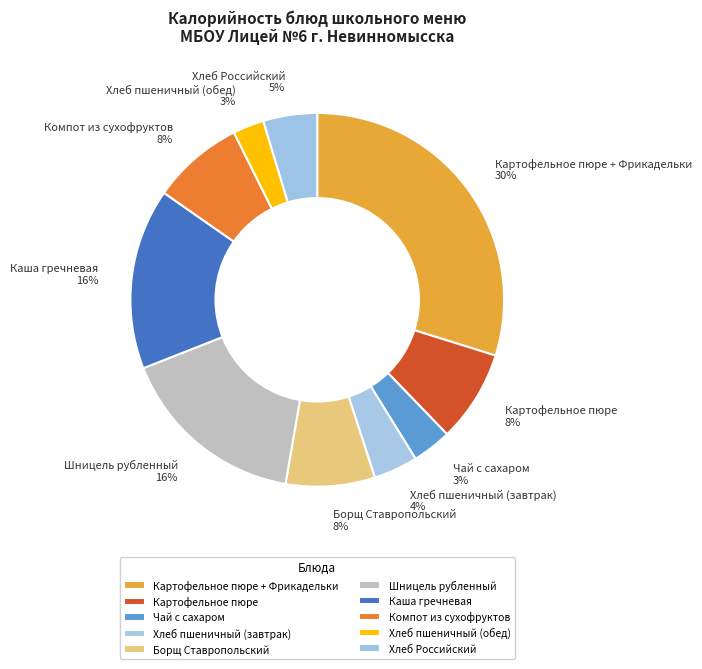

Which category has the biggest portion of the pie?

Картофельное пюре + Фрикадельки